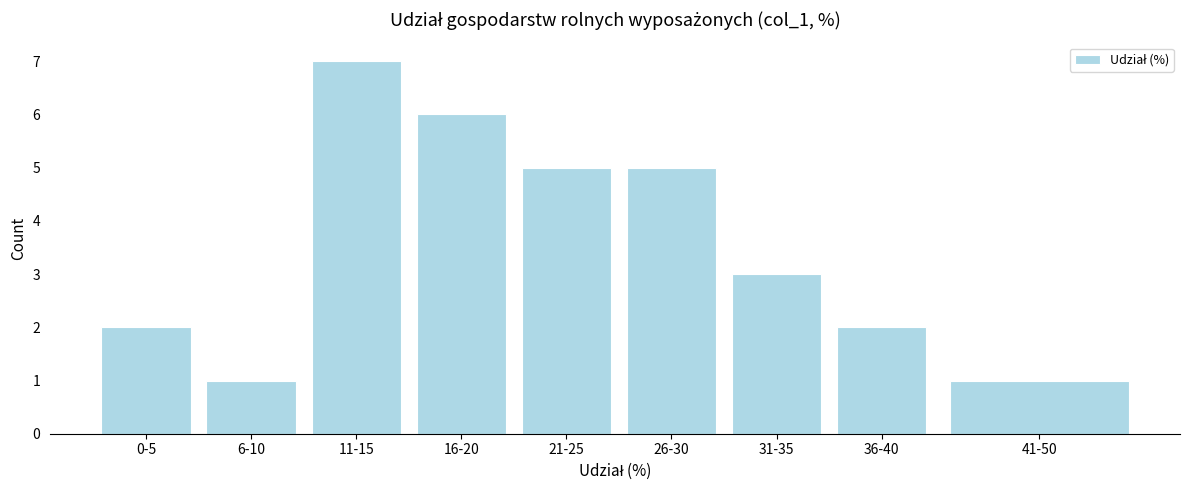

Reading left to right, list all the values displayed in this chart.

0-5=2	6-10=1	11-15=7	16-20=6	21-25=5	26-30=5	31-35=3	36-40=2	41-50=1